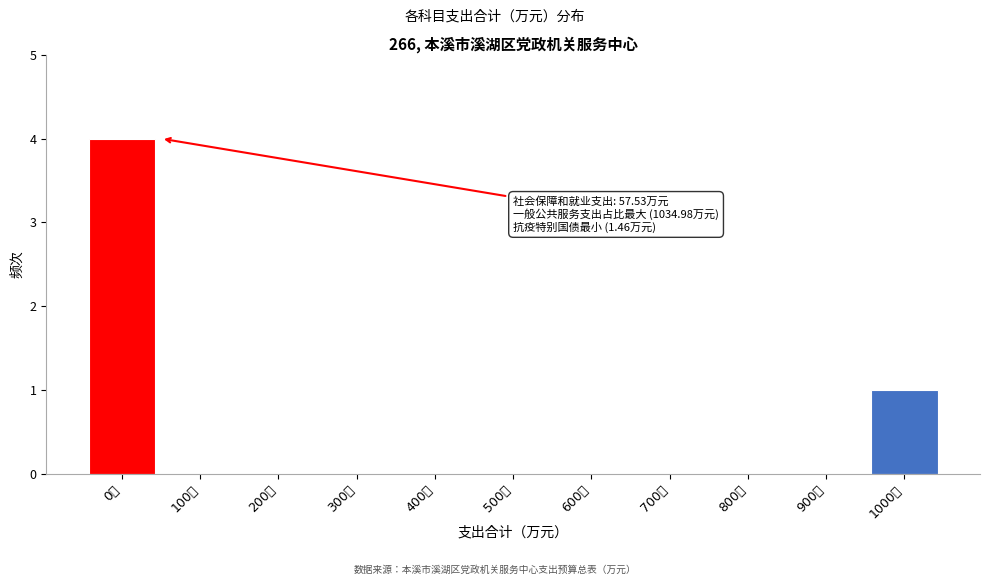

Reading left to right, extract all data points from this chart.

0万=4	100万=0	200万=0	300万=0	400万=0	500万=0	600万=0	700万=0	800万=0	900万=0	1000万=1